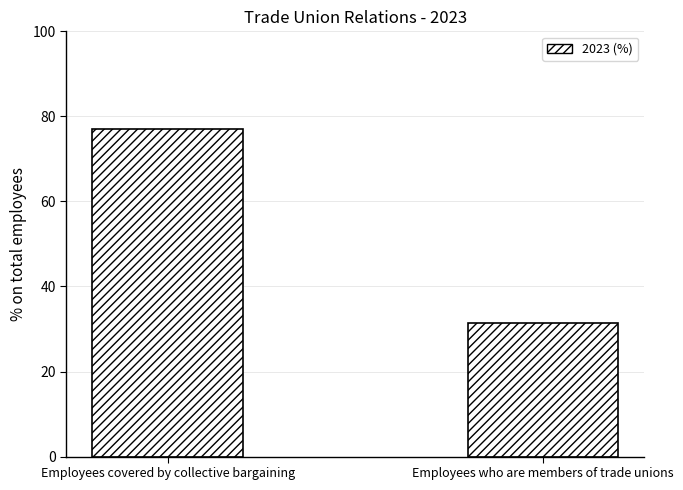

The chart shows a value of 51.4 at Employees covered by collective bargaining. True or false?

False